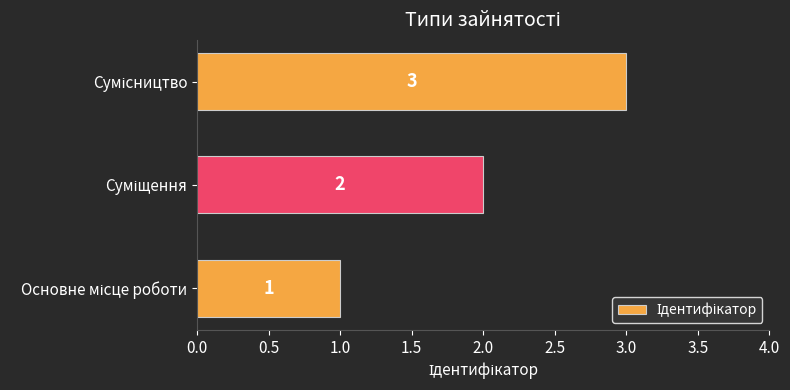

What is the smallest value displayed?

1